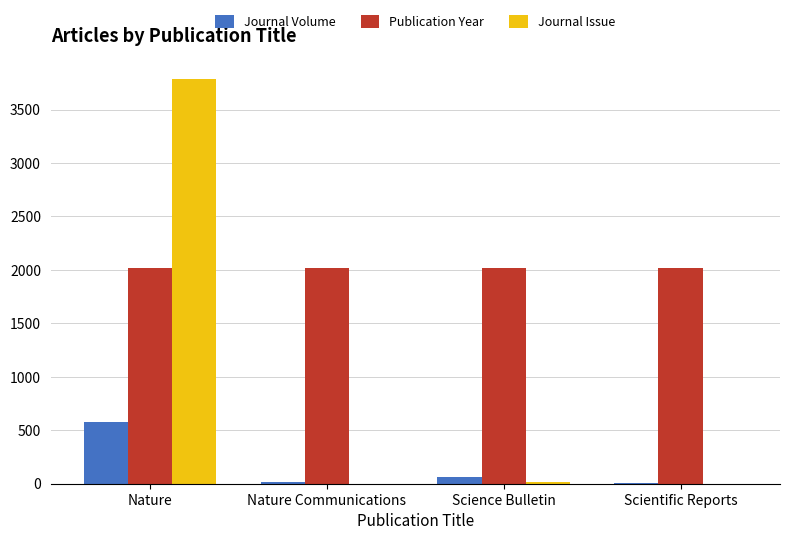

At which category is the sum across all series the highest?

Nature